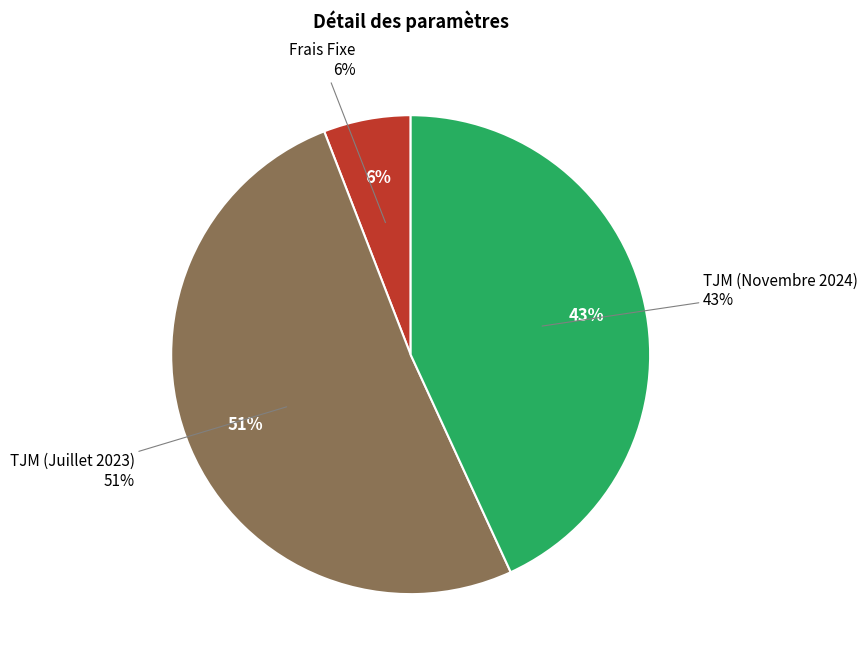

To the nearest percent, what is the combined percentage of Frais Fixe and TJM (Juillet 2023)?

57%